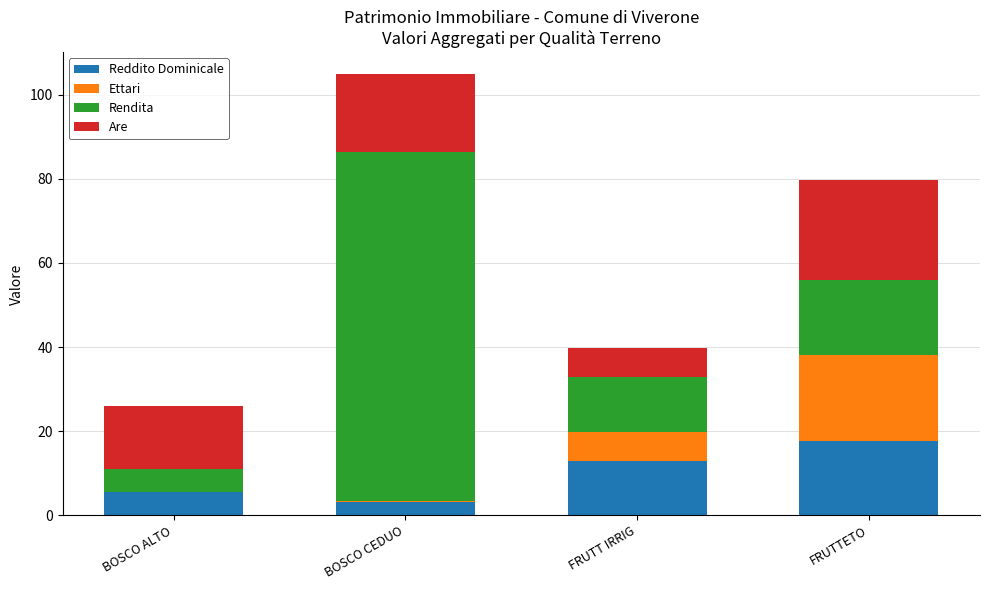

Is it true that Reddito Dominicale equals 17.8 at FRUTTETO?

True